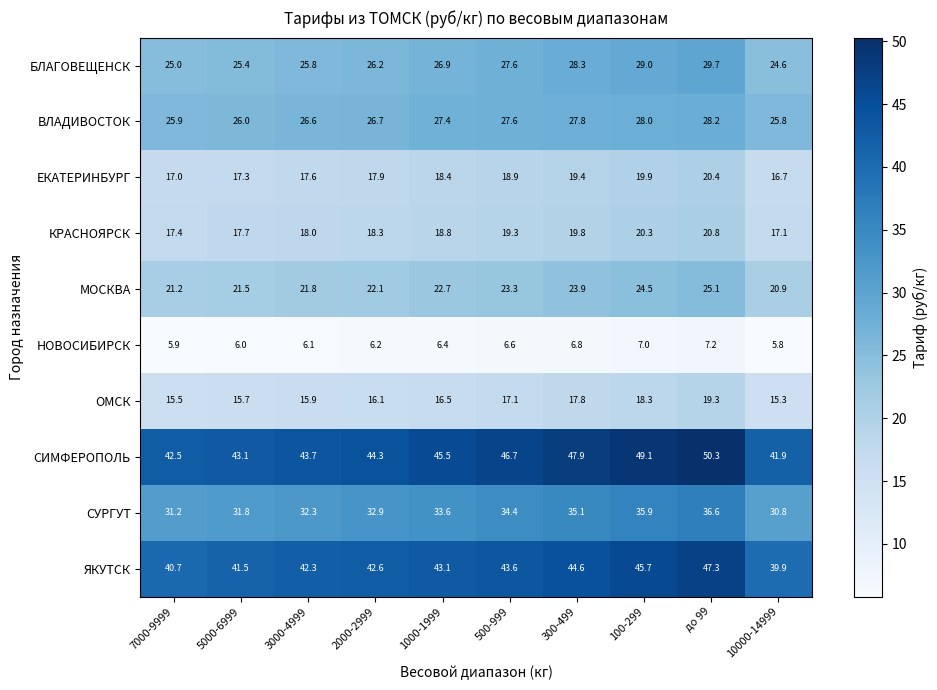

Which series has the widest spread of values?

СИМФЕРОПОЛЬ